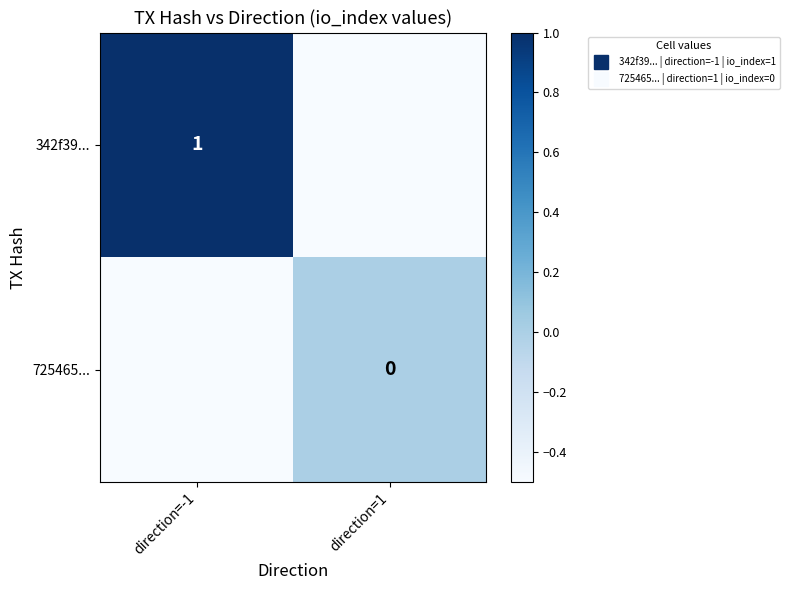

What is the sum of the 342f39... values at direction=-1 and direction=1?

0.5